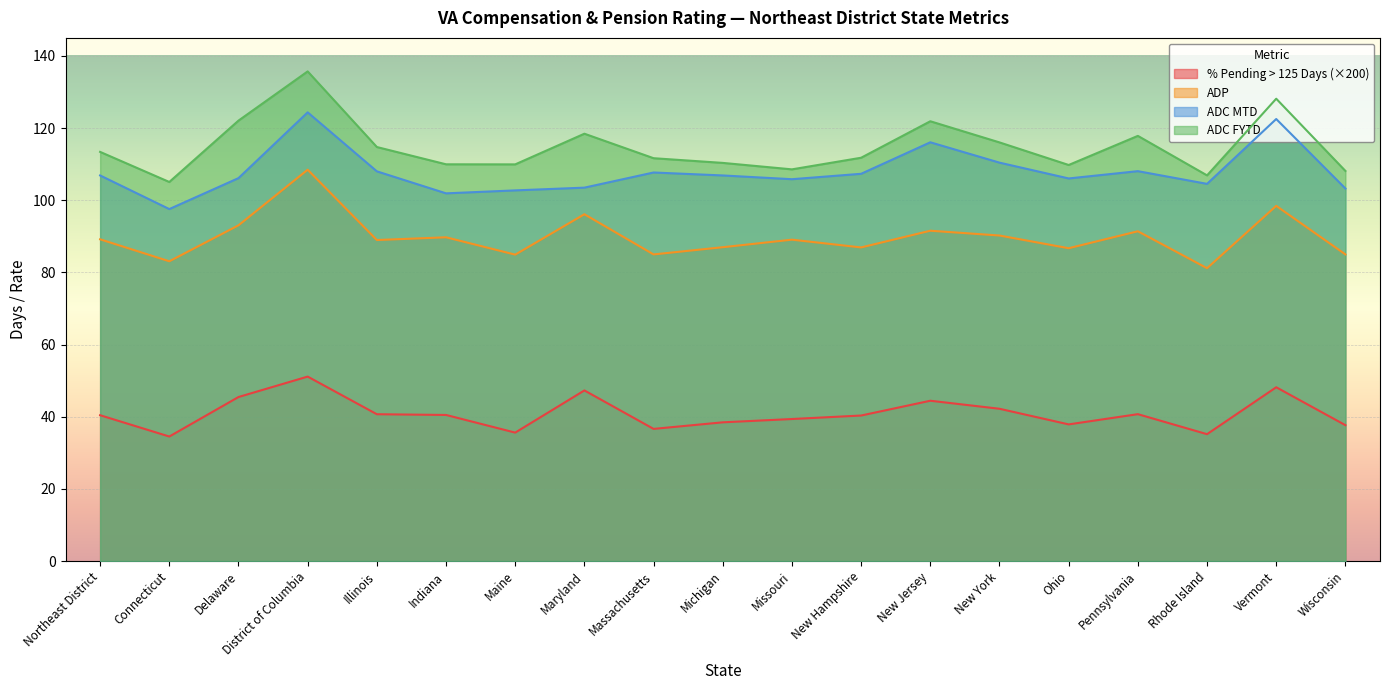

At which category does the chart reach its peak across all series?

District of Columbia